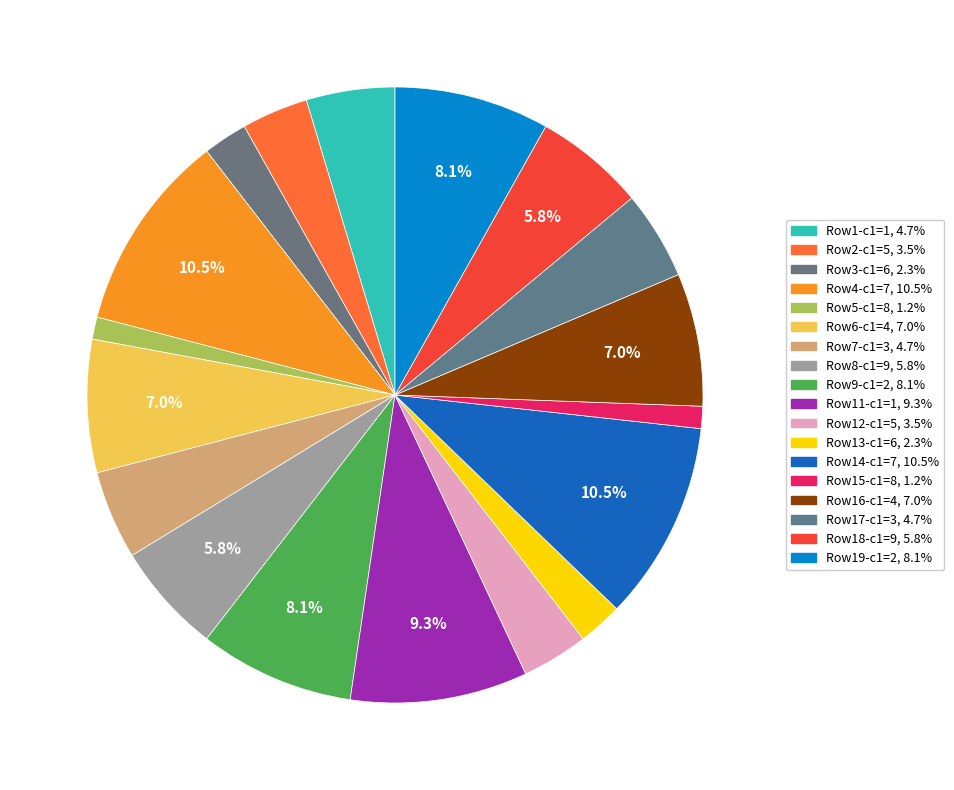

How many slices are in this pie chart?

18